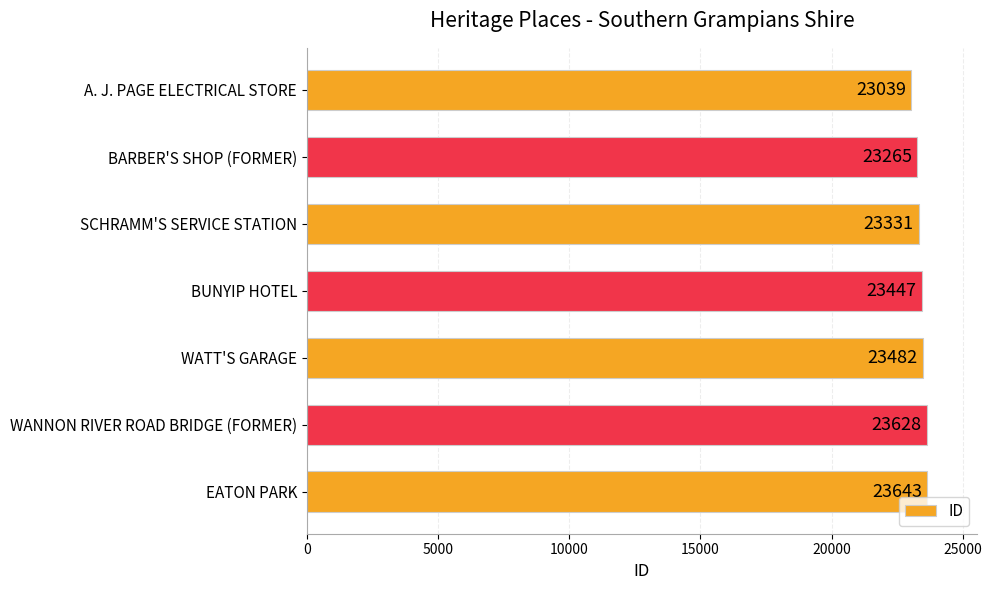

What is the change in value from A. J. PAGE ELECTRICAL STORE to BUNYIP HOTEL?

+408